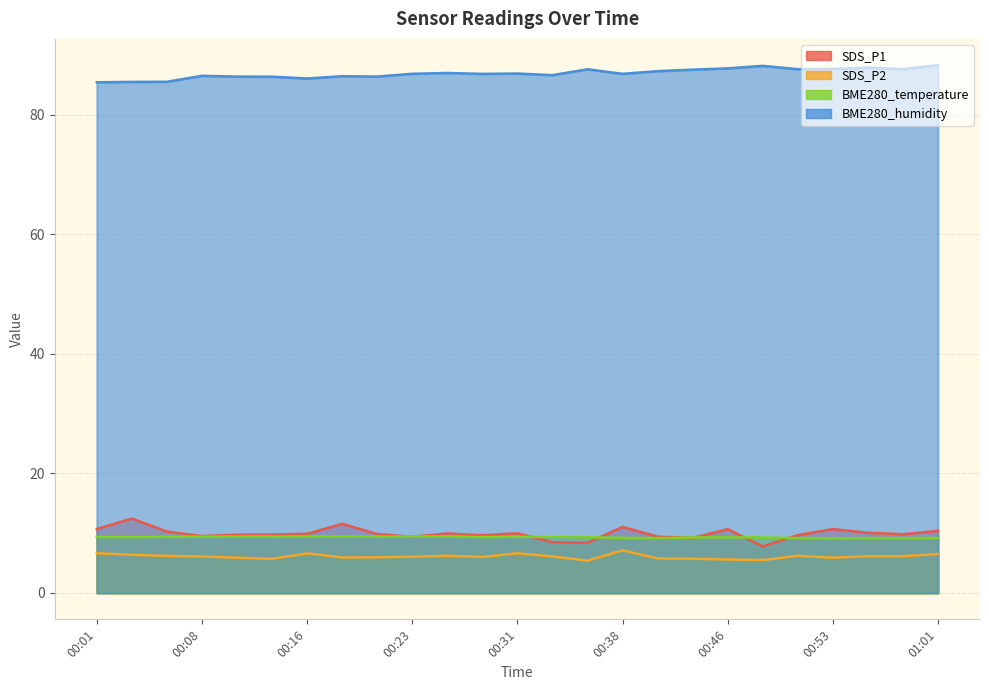

Reading right to left, extract all data points from this chart.

SDS_P1: 01:01=10.4	00:58=9.8	00:56=10.1	00:53=10.7	00:51=9.7	00:48=7.8	00:46=10.7	00:43=9.2	00:41=9.4	00:38=11.1	00:36=8.4	00:33=8.5	00:31=10.0	00:28=9.7	00:26=9.9	00:23=9.4	00:21=9.8	00:18=11.6	00:16=9.9	00:13=9.8	00:11=9.8	00:08=9.5	00:06=10.3	00:03=12.4	00:01=10.7
SDS_P2: 01:01=6.5	00:58=6.2	00:56=6.2	00:53=5.9	00:51=6.2	00:48=5.5	00:46=5.6	00:43=5.7	00:41=5.8	00:38=7.1	00:36=5.4	00:33=6.1	00:31=6.6	00:28=6.0	00:26=6.2	00:23=6.0	00:21=6.0	00:18=5.9	00:16=6.6	00:13=5.7	00:11=5.9	00:08=6.1	00:06=6.2	00:03=6.4	00:01=6.7
BME280_temperature: 01:01=9.2	00:58=9.2	00:56=9.2	00:53=9.1	00:51=9.2	00:48=9.3	00:46=9.3	00:43=9.3	00:41=9.2	00:38=9.2	00:36=9.3	00:33=9.4	00:31=9.4	00:28=9.3	00:26=9.5	00:23=9.4	00:21=9.4	00:18=9.5	00:16=9.4	00:13=9.4	00:11=9.4	00:08=9.4	00:06=9.4	00:03=9.3	00:01=9.4
BME280_humidity: 01:01=88.3	00:58=87.6	00:56=87.9	00:53=87.7	00:51=87.6	00:48=88.2	00:46=87.8	00:43=87.5	00:41=87.3	00:38=86.8	00:36=87.6	00:33=86.6	00:31=86.9	00:28=86.8	00:26=87.0	00:23=86.8	00:21=86.4	00:18=86.4	00:16=86.1	00:13=86.4	00:11=86.4	00:08=86.5	00:06=85.5	00:03=85.5	00:01=85.4